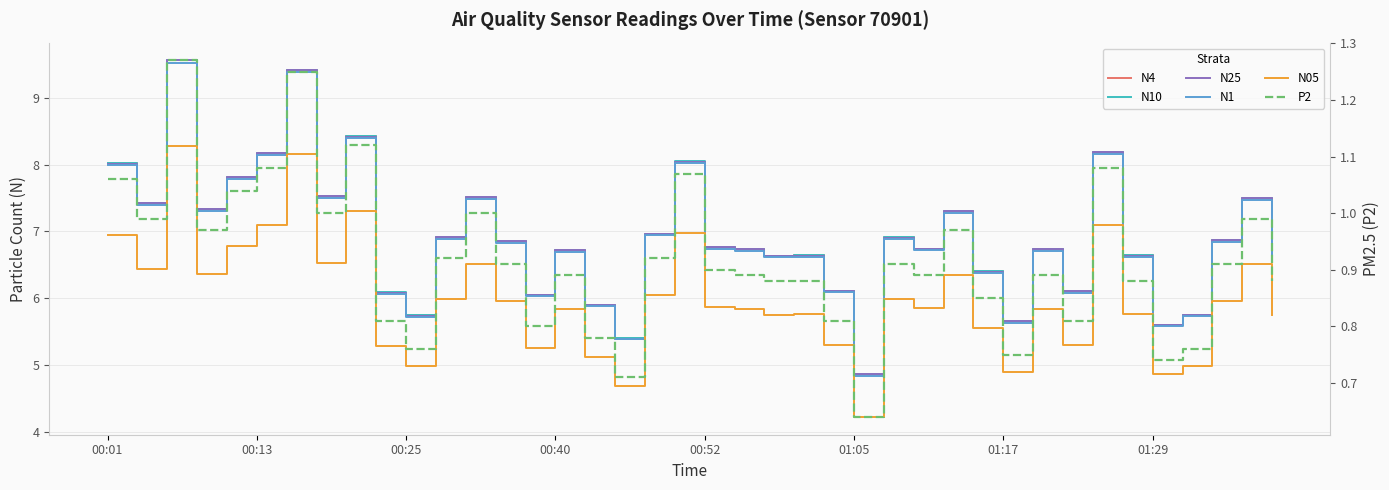

True or false: N10 has a value of 3.7 at 14.

False